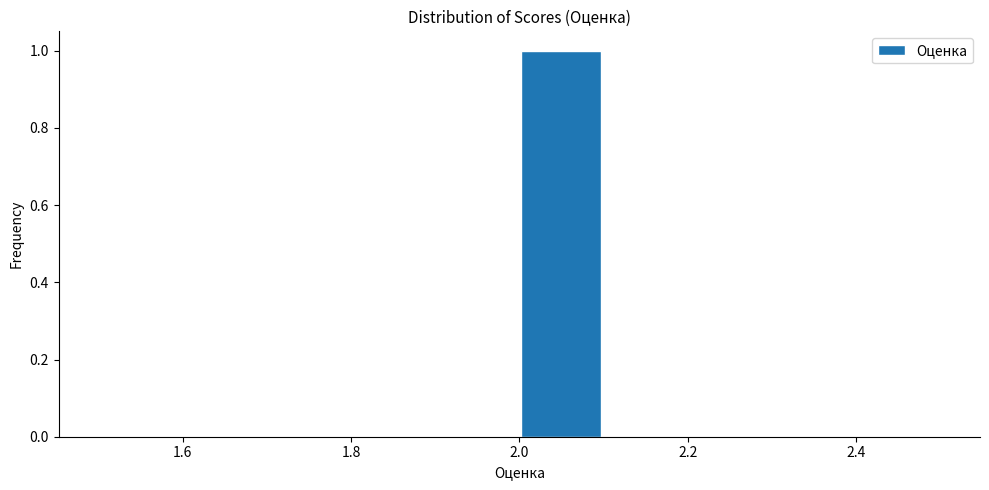

What is the height of the bar covering 2.0 to 2.1 on the x-axis? The values are not printed on the chart, so give them approximately, as read against the axis.

1